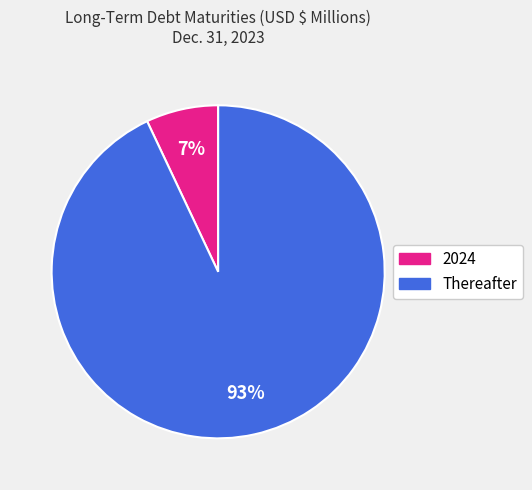

Rank the categories by value from highest to lowest.

Thereafter, 2024